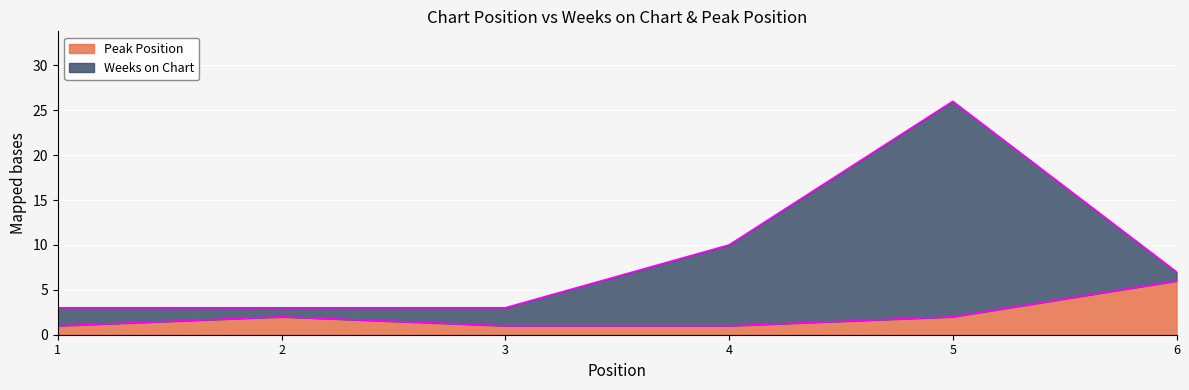

Rank the categories by value from lowest to highest.

1, 3, 4, 2, 5, 6